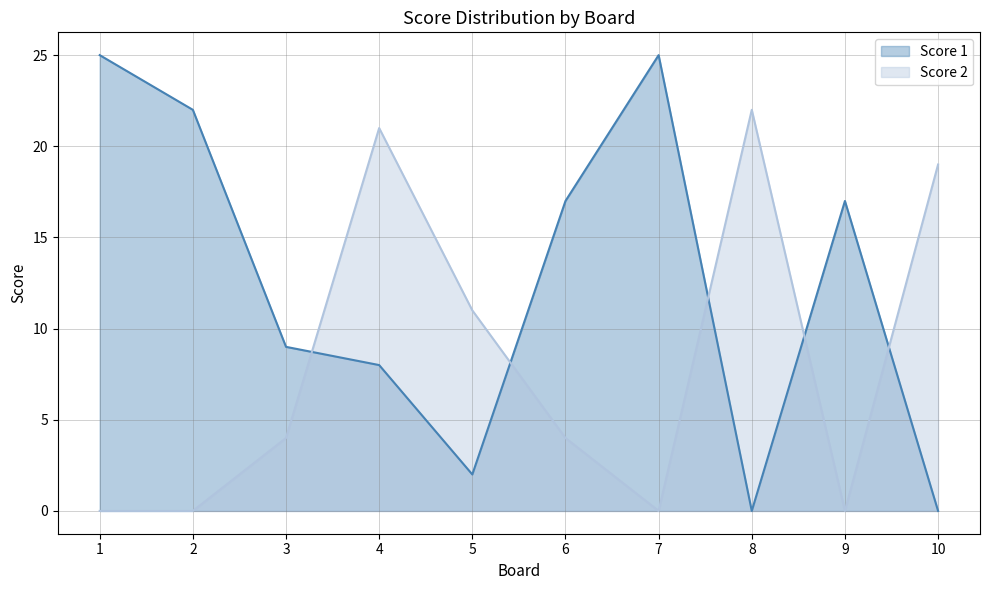

Reading left to right, transcribe all the data shown in this chart.

Score 1: 1=25	2=22	3=9	4=8	5=2	6=17	7=25	8=0	9=17	10=0
Score 2: 1=0	2=0	3=4	4=21	5=11	6=4	7=0	8=22	9=0	10=19